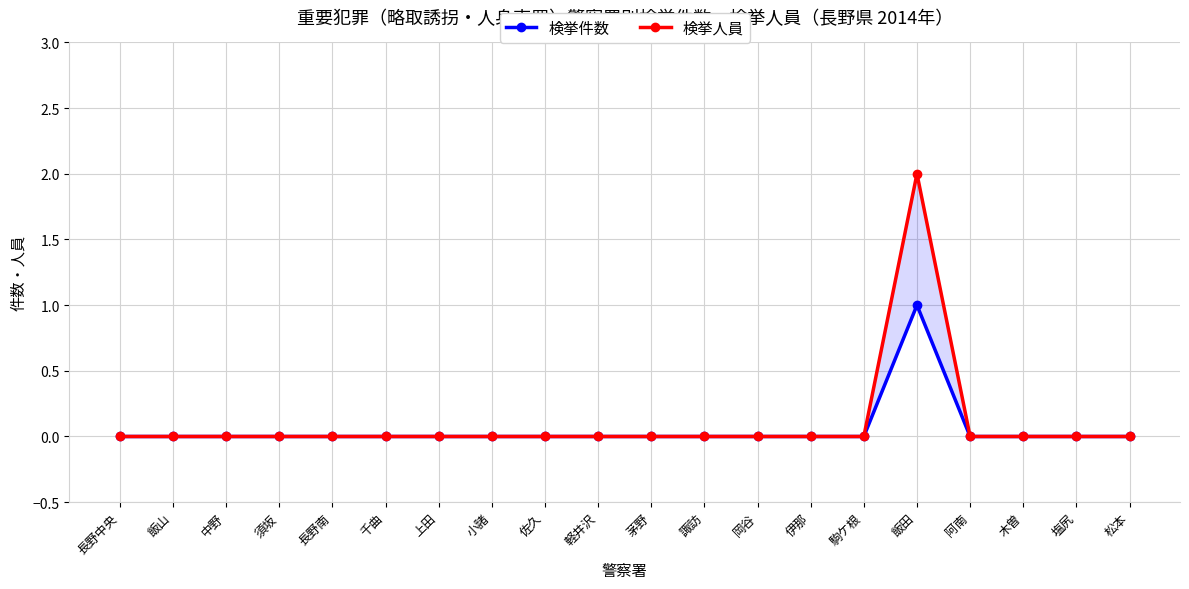

At which category does the chart reach its minimum across all series?

長野中央